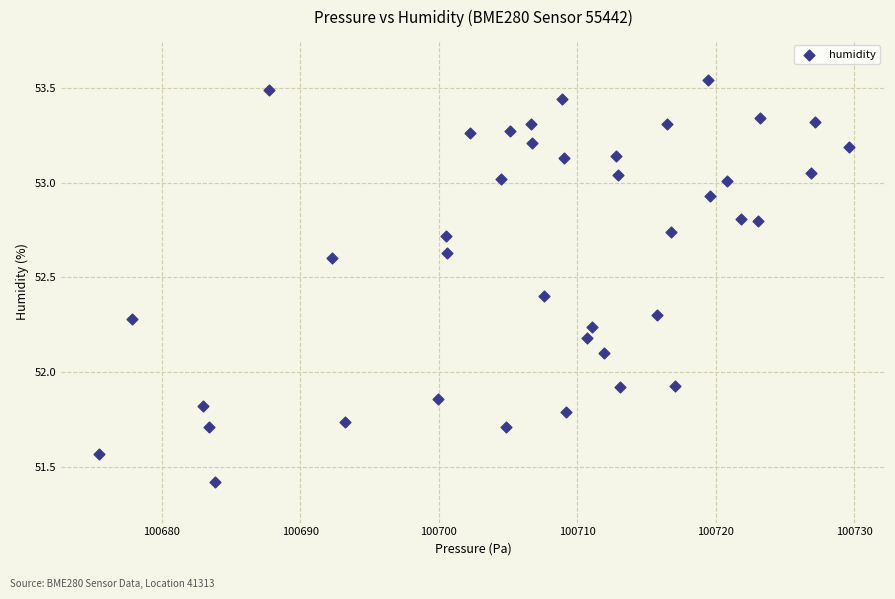

What is the range of X values (max minus min)?

54.1